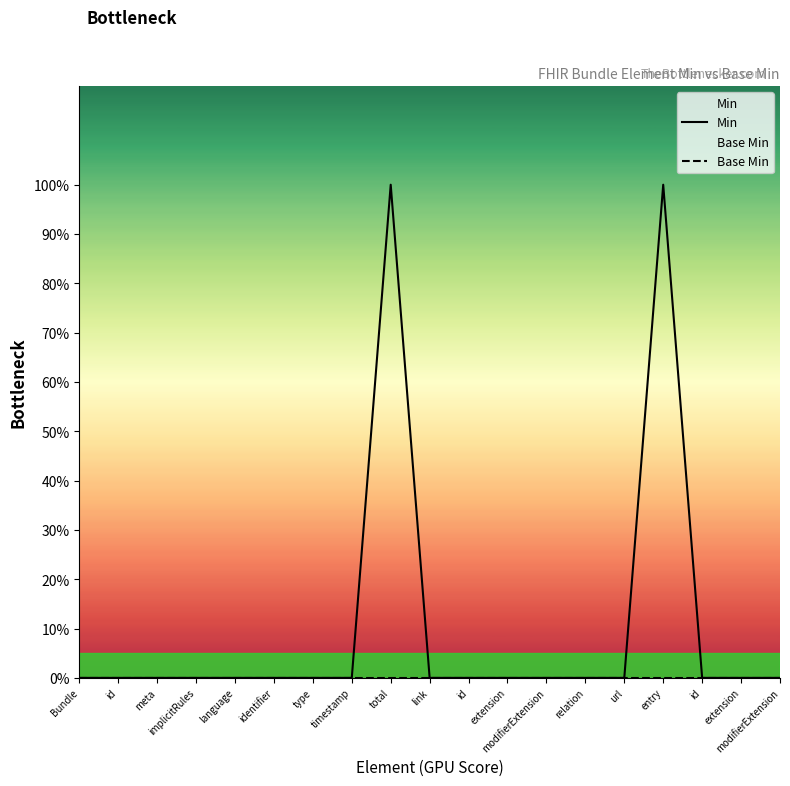

Reading right to left, extract all data points from this chart.

Min: modifierExtension=0	extension=0	id=0	entry=1	url=0	relation=0	modifierExtension=0	extension=0	id=0	link=0	total=1	timestamp=0	type=0	identifier=0	language=0	implicitRules=0	meta=0	id=0	Bundle=0
Base Min: modifierExtension=0	extension=0	id=0	entry=0	url=0	relation=0	modifierExtension=0	extension=0	id=0	link=0	total=0	timestamp=0	type=0	identifier=0	language=0	implicitRules=0	meta=0	id=0	Bundle=0